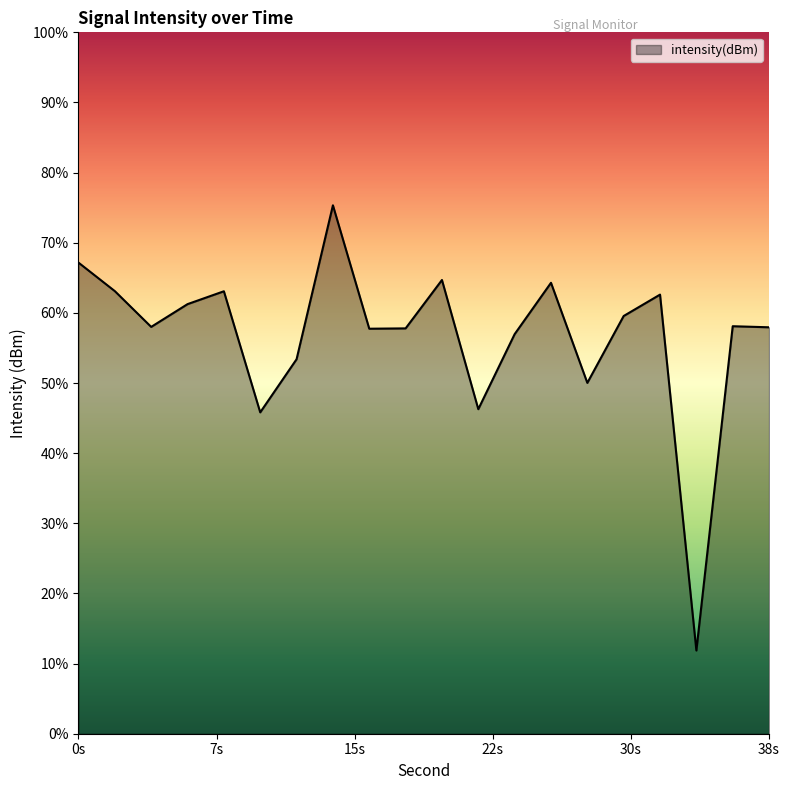

List the labels in order of value, smallest first.

34, 10, 22, 28, 12, 24, 16, 18, 38, 4, 36, 30, 6, 32, 8, 2, 26, 20, 0, 14